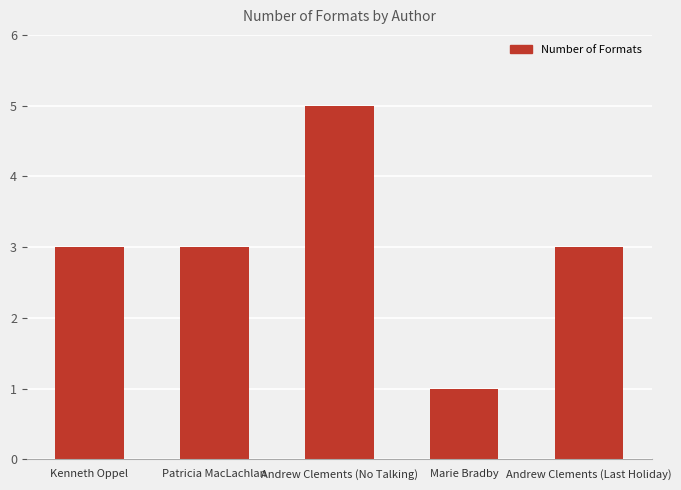

Reading left to right, what are all the values shown in this chart?

3	3	5	1	3